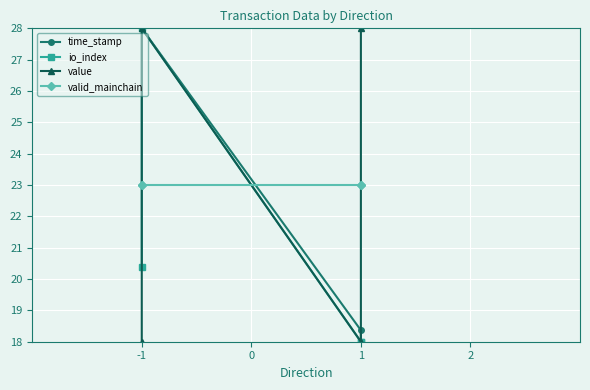

What are all the series names shown in the legend?

time_stamp, io_index, value, valid_mainchain